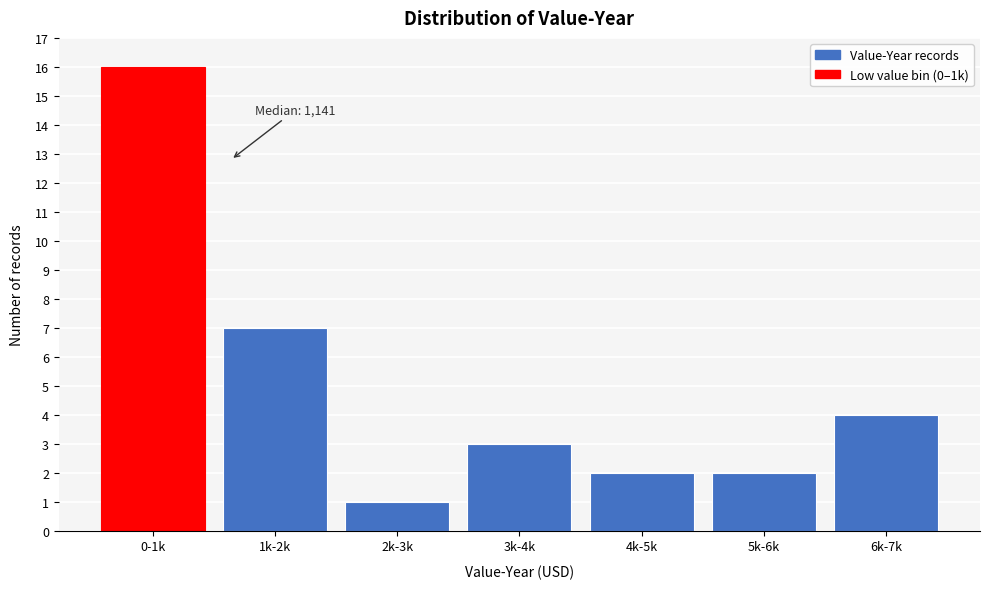

Reading left to right, extract all data points from this chart.

16	7	1	3	2	2	4